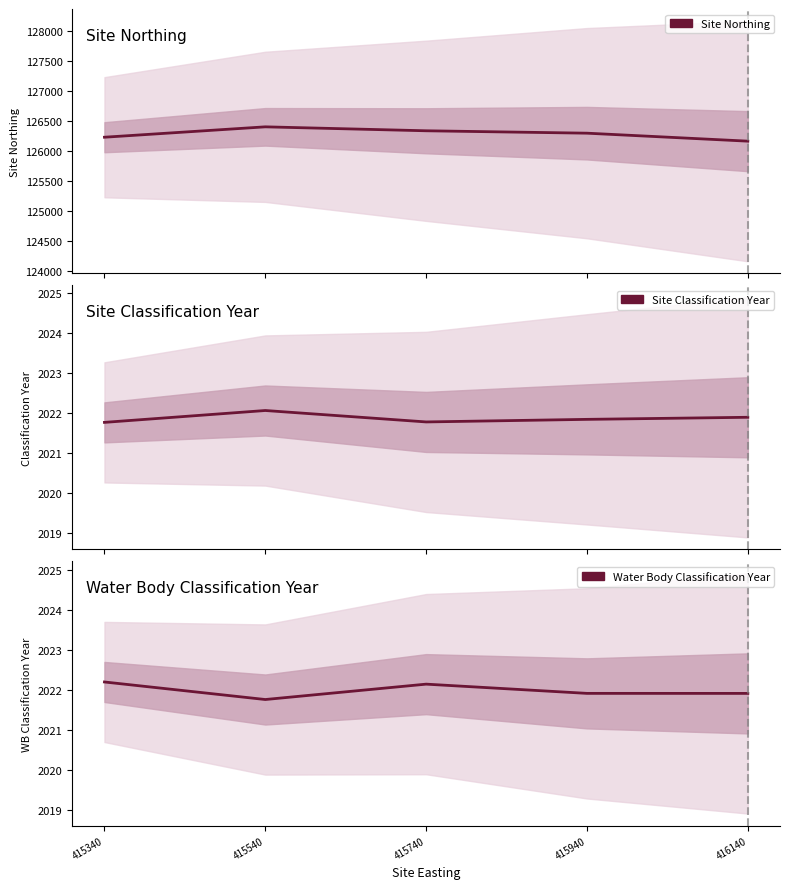

Reading left to right, extract all data points from this chart.

Site Northing: 126231.4	126404.2	126338.6	126298.6	126165.8
Site Classification Year: 2021.8	2022.1	2021.8	2021.8	2021.9
Water Body Classification Year: 2022.2	2021.8	2022.1	2021.9	2021.9